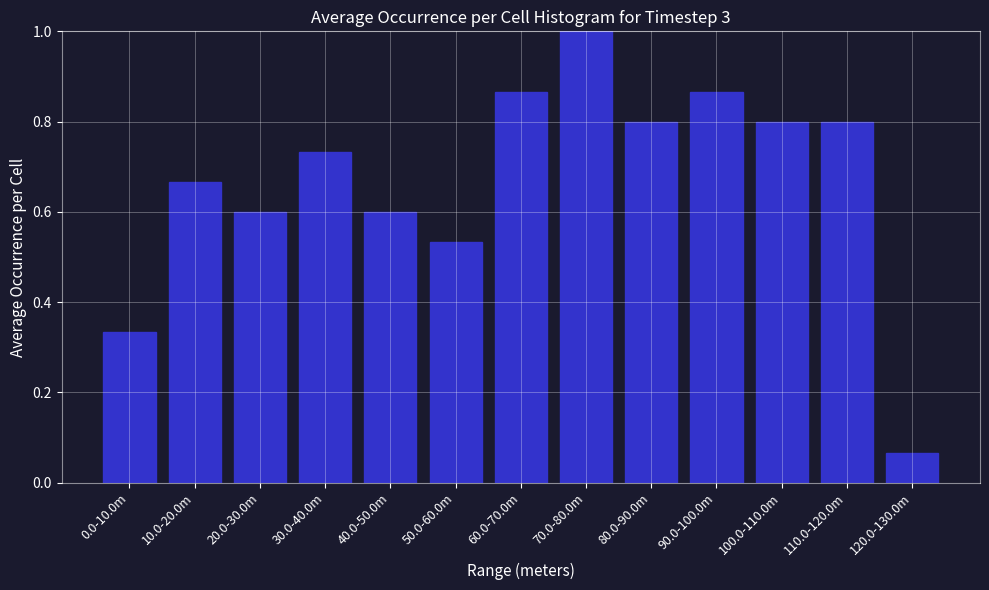

Which has a higher value, 40.0-50.0m or 90.0-100.0m?

90.0-100.0m